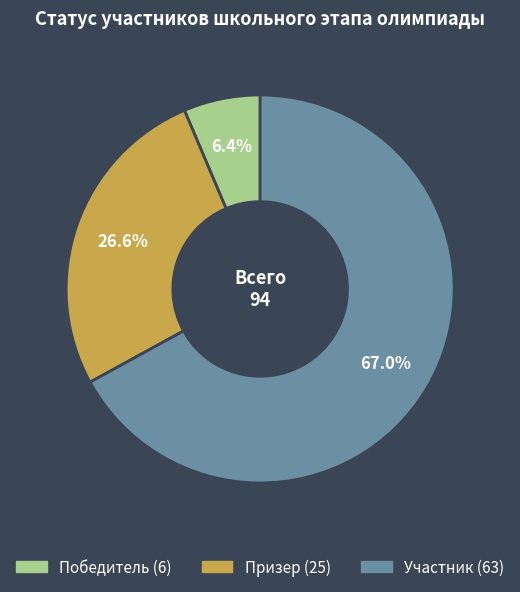

Rank the categories by value from lowest to highest.

Победитель, Призер, Участник